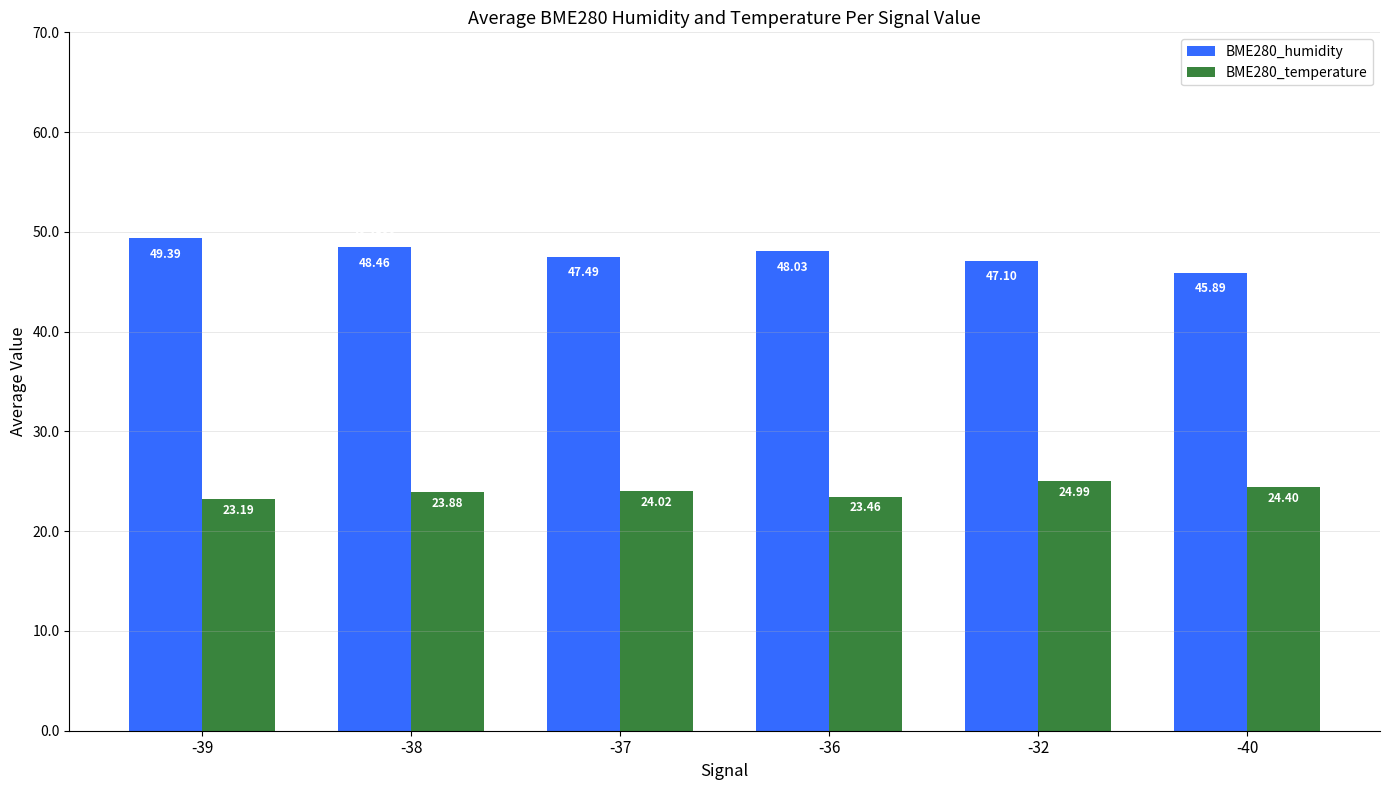

Rank the categories by BME280_temperature value from highest to lowest.

-32, -40, -37, -38, -36, -39